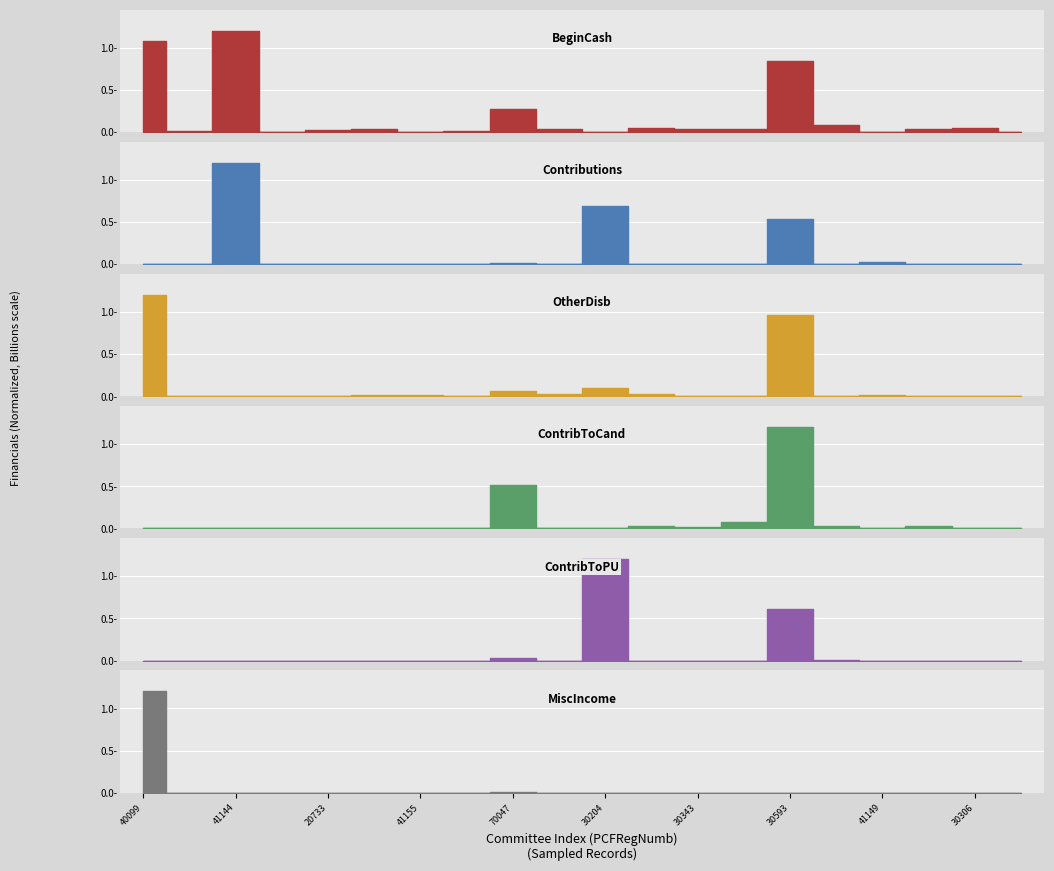

Which category has the lowest value across all series?

41155